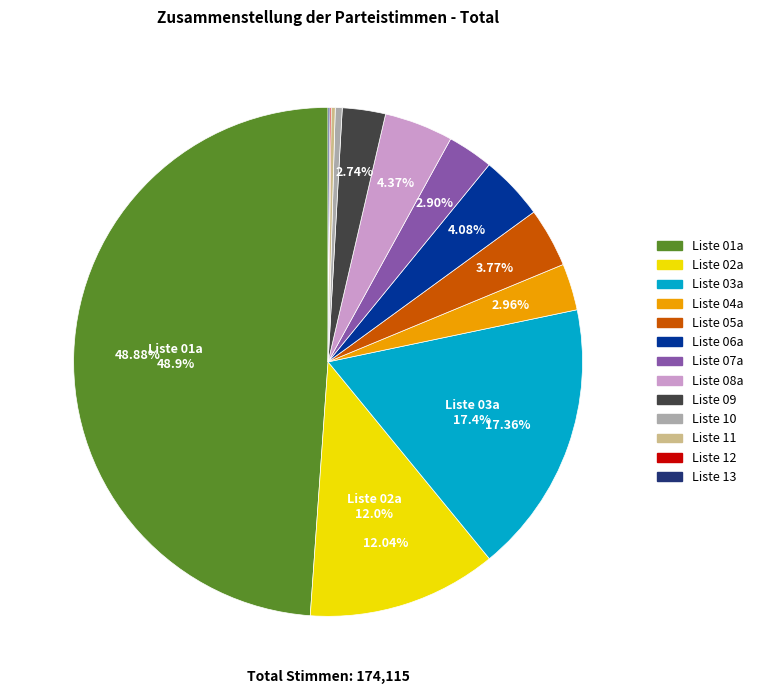

Approximately how many times larger is the value at Liste 07a compared to Liste 09?

1.1